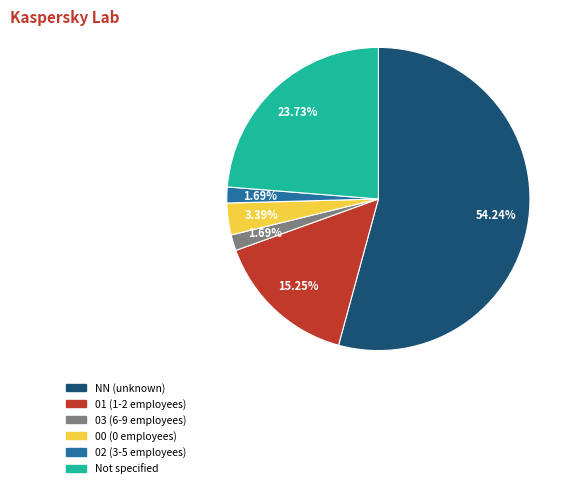

How many slices are in this pie chart?

6